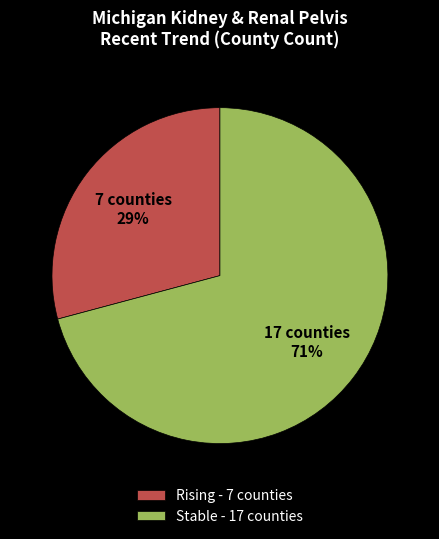

Count the number of slices in the pie.

2